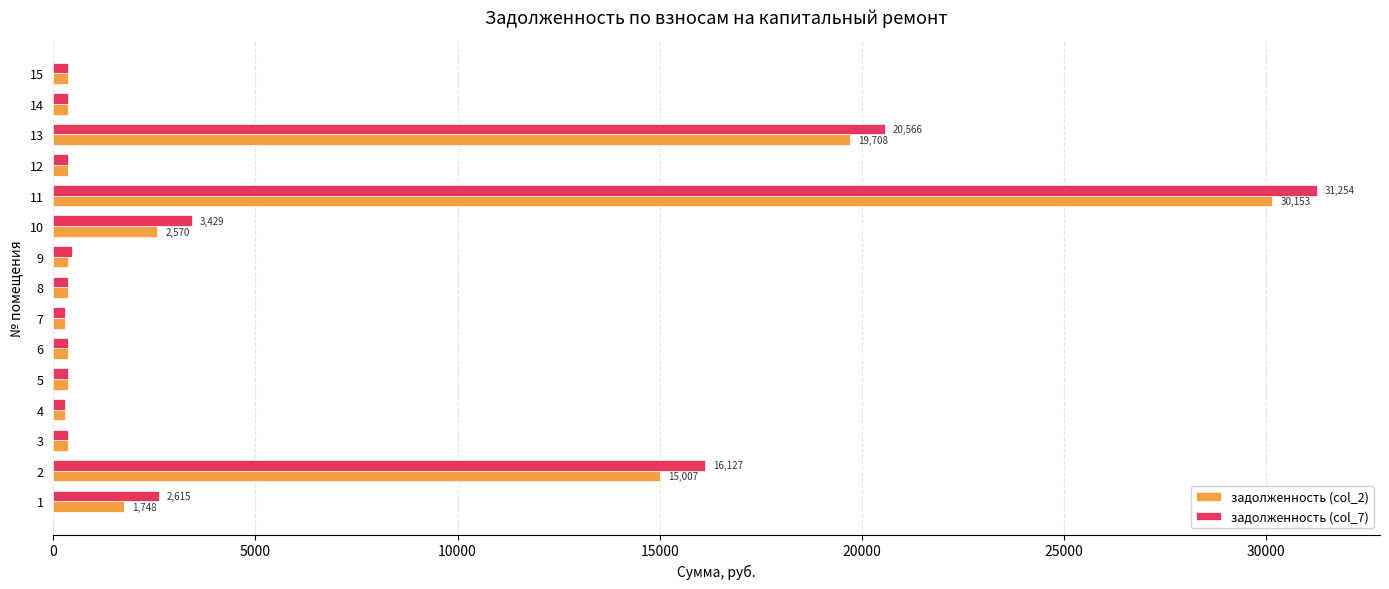

Which series has the largest range (max minus min)?

задолженность (col_7)